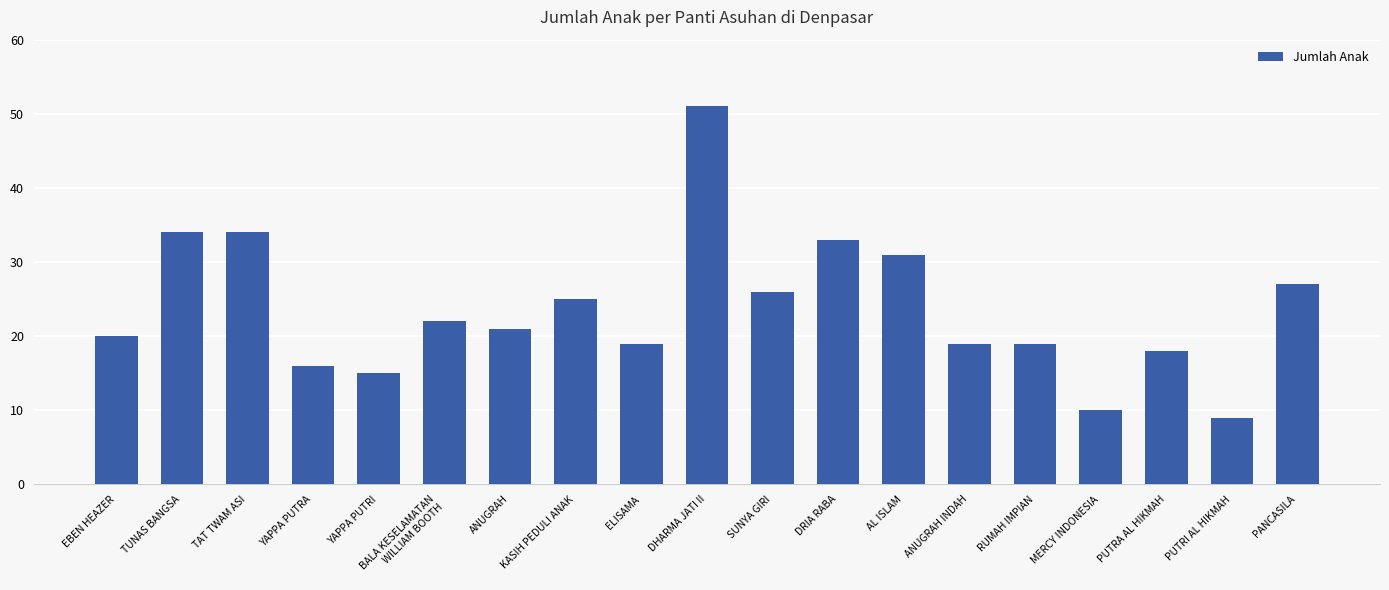

What is the value of the 13th bar from the left?

31